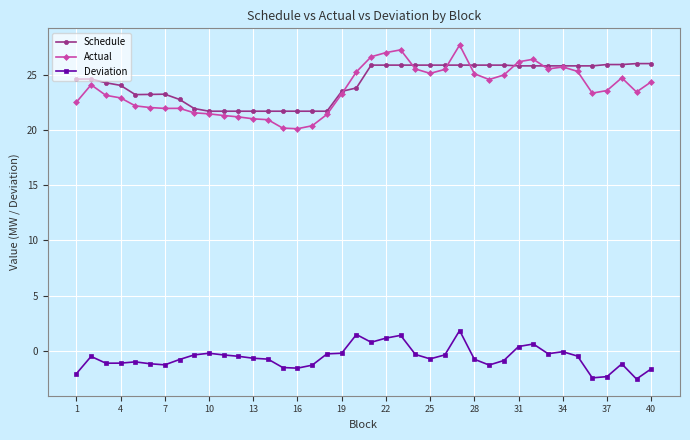

What is the maximum value for Deviation?

1.8